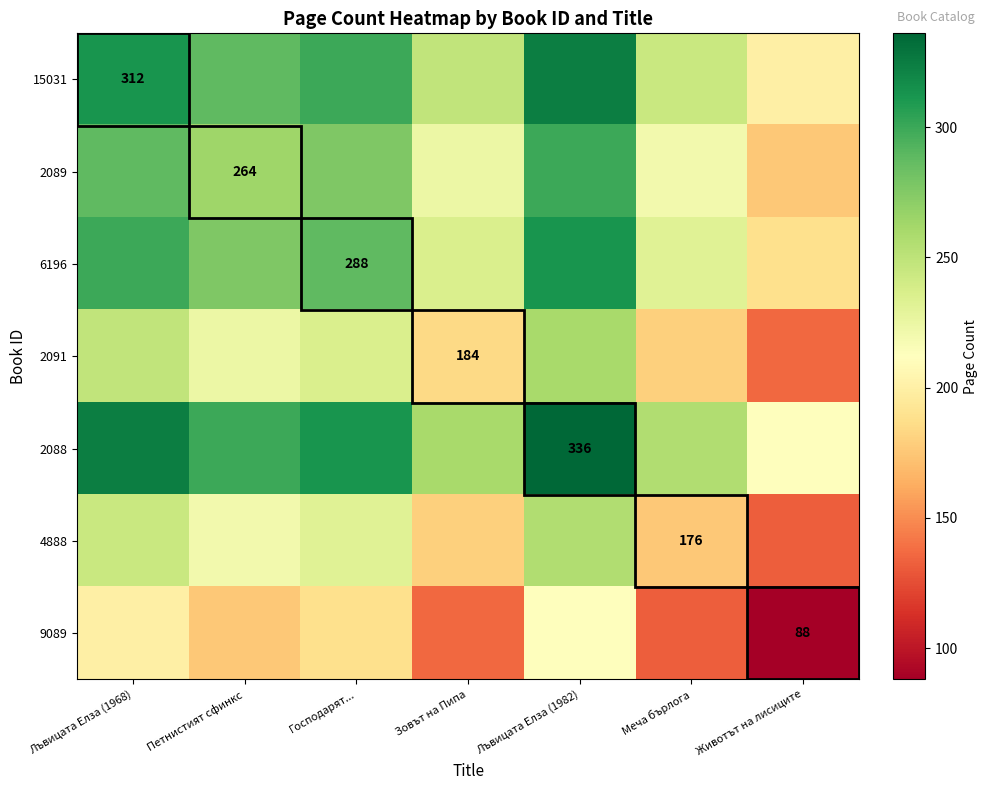

True or false: 6196 has a value of 428 at Господарят....

False